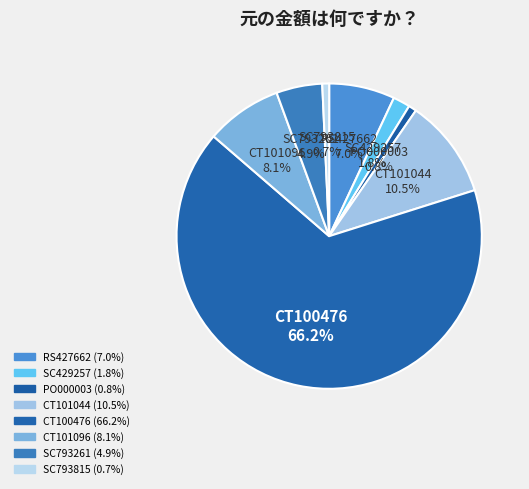

Approximately how many times larger is the value at PO000003 compared to CT101096?

0.1